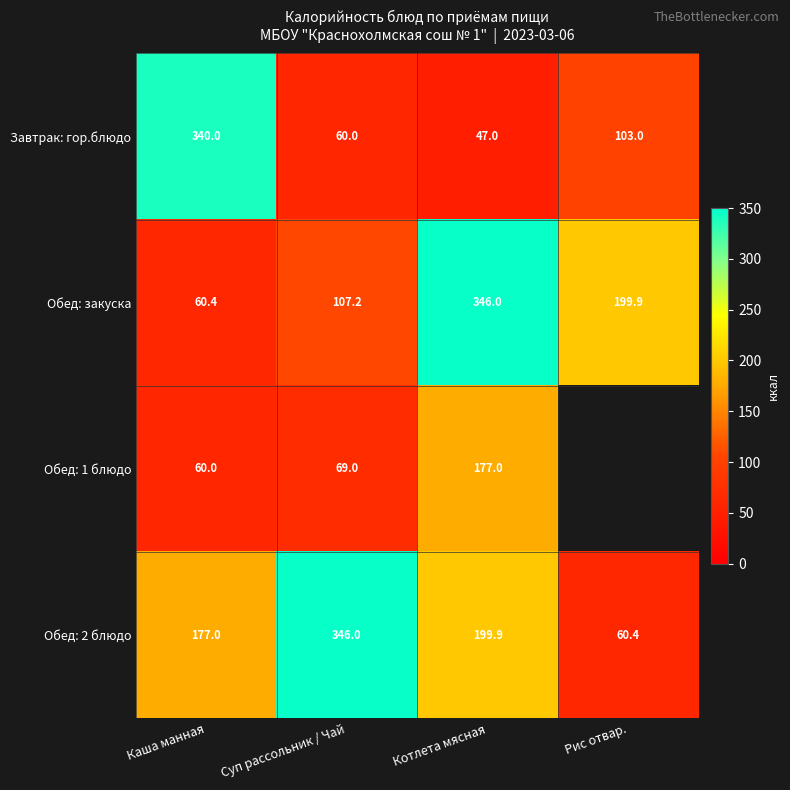

What is the spread (max minus min) of values at Каша манная?

280.0